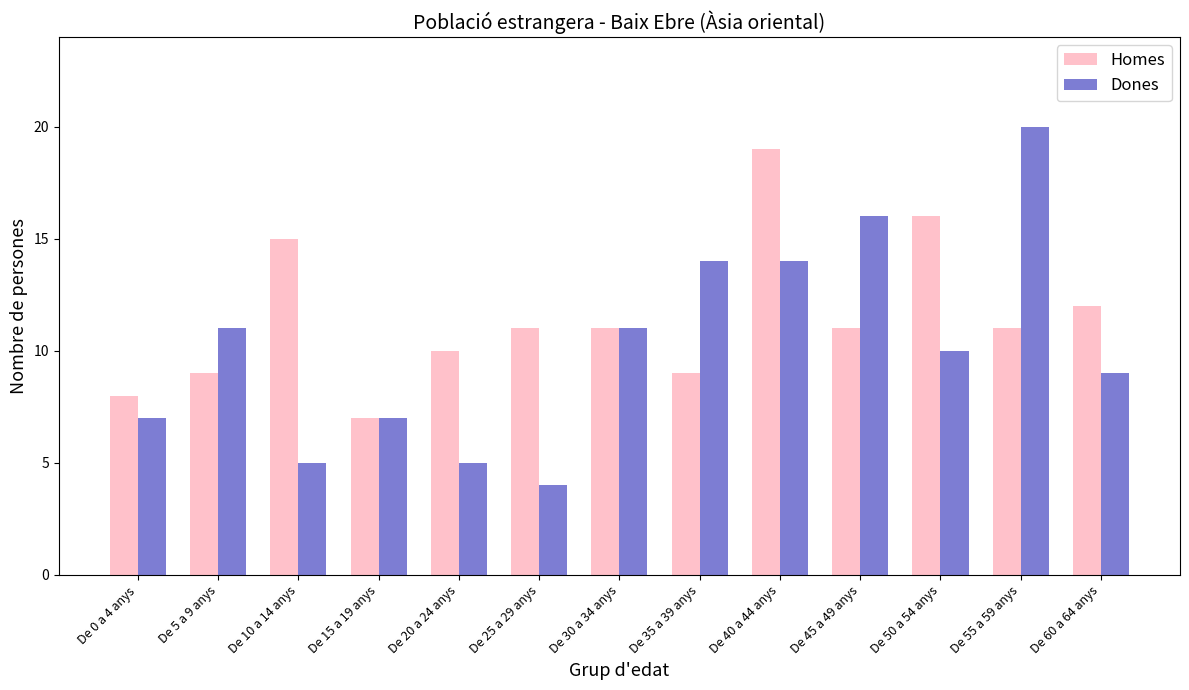

What is the difference between the maximum and minimum values in the Homes series?

12